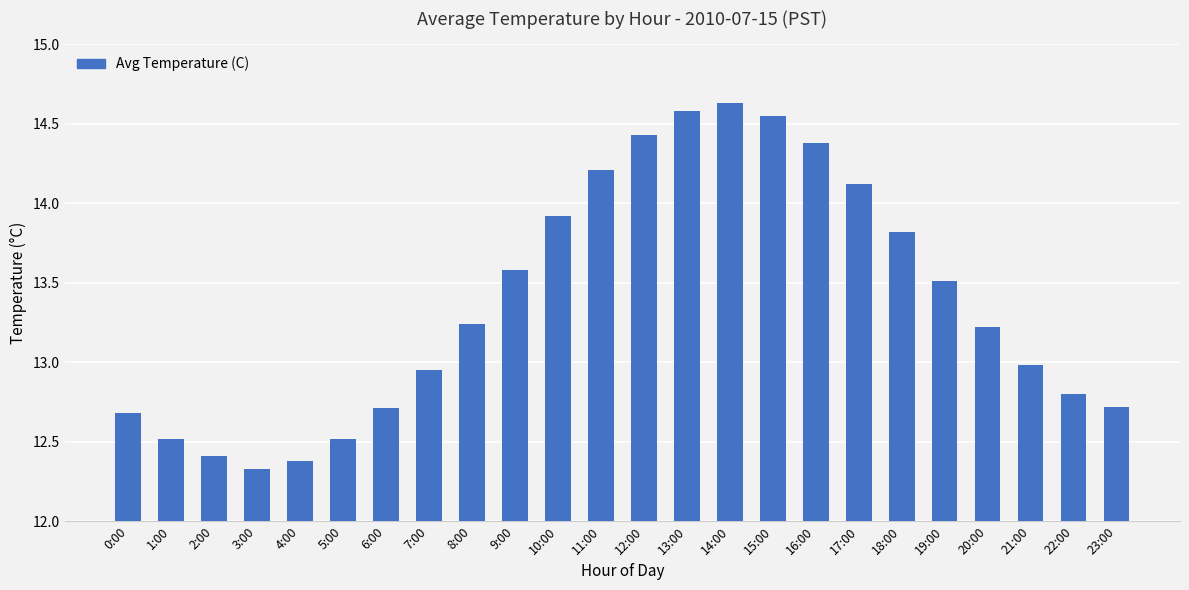

What is the smallest value displayed?

12.3